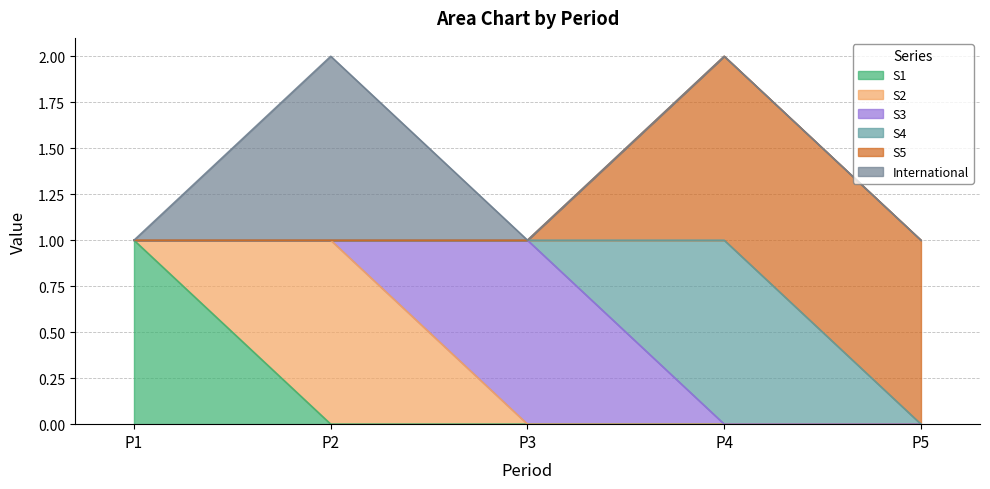

Does the chart have visible grid lines?

Yes